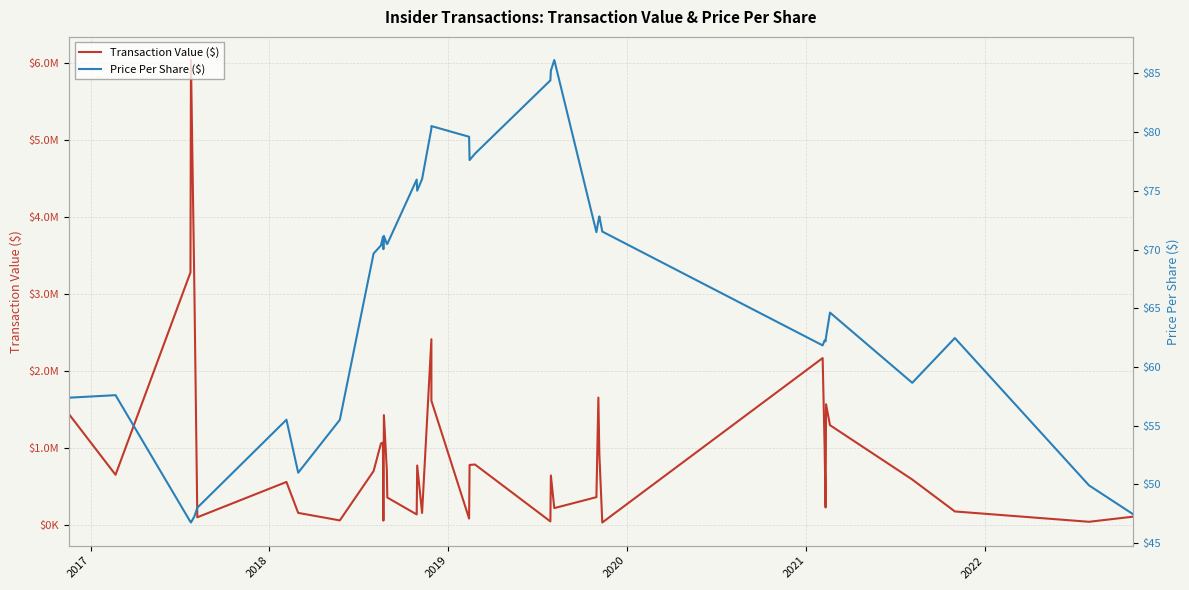

List the series in order of their peak value, lowest first.

Price Per Share ($), Transaction Value ($)